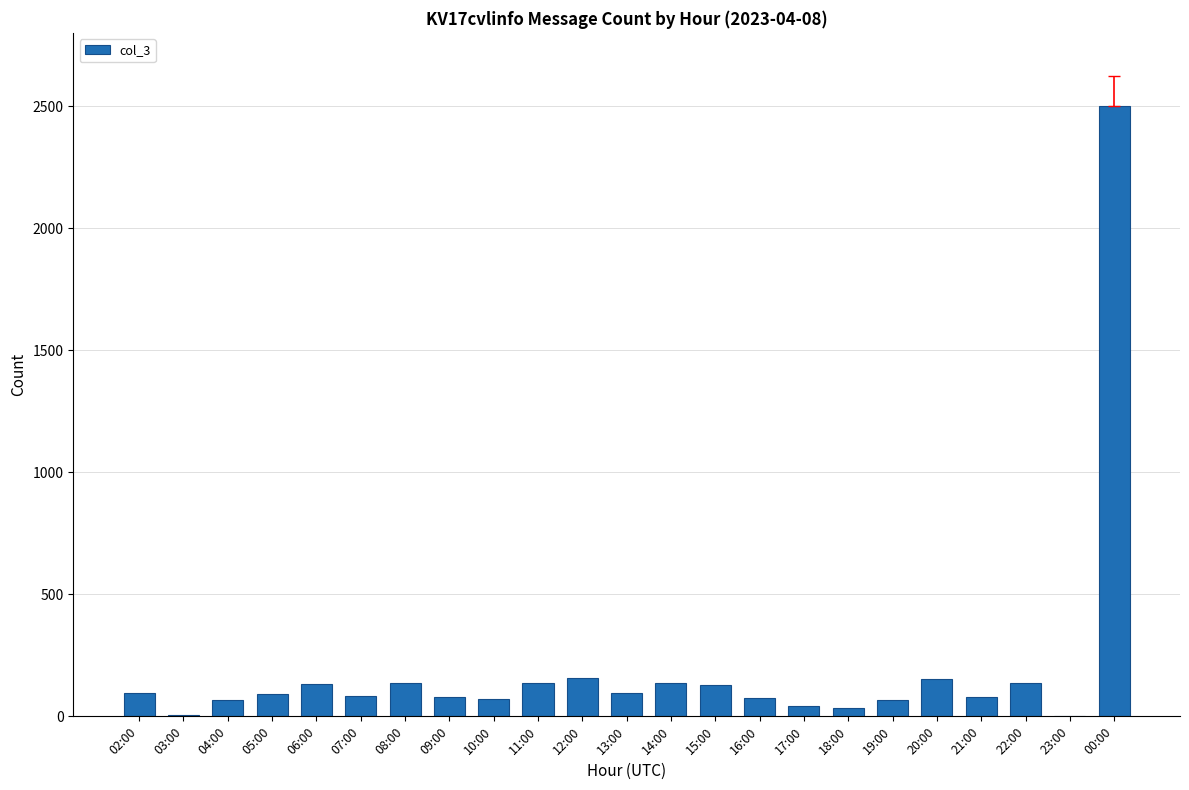

What is the maximum value shown in the chart?

2501